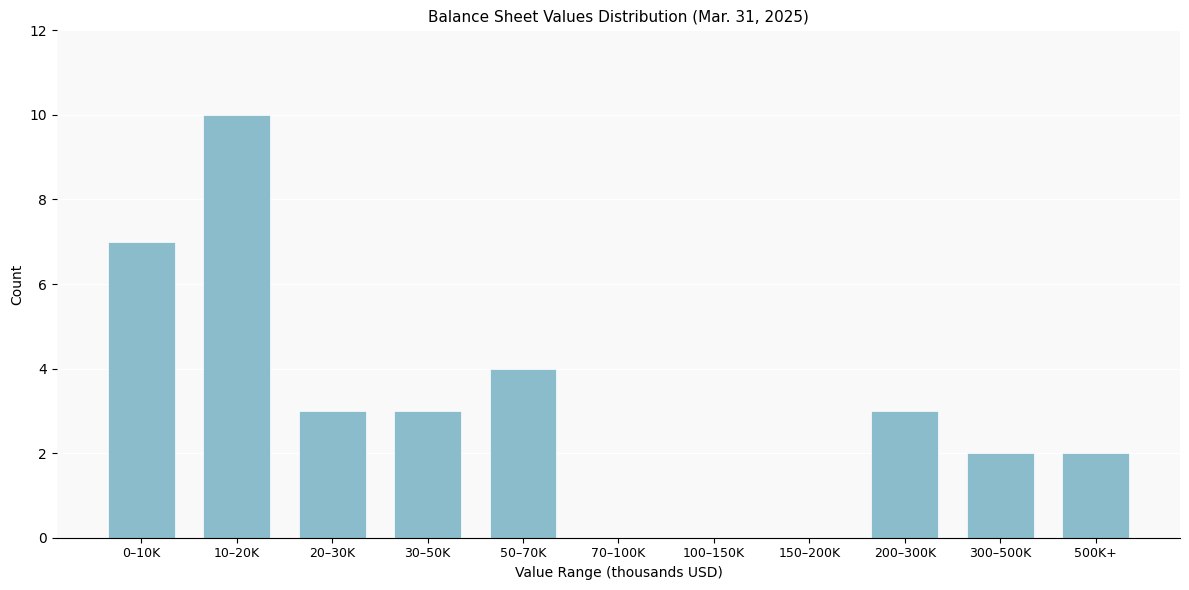

Reading left to right, transcribe all the data shown in this chart.

0–10K=7	10–20K=10	20–30K=3	30–50K=3	50–70K=4	70–100K=0	100–150K=0	150–200K=0	200–300K=3	300–500K=2	500K+=2